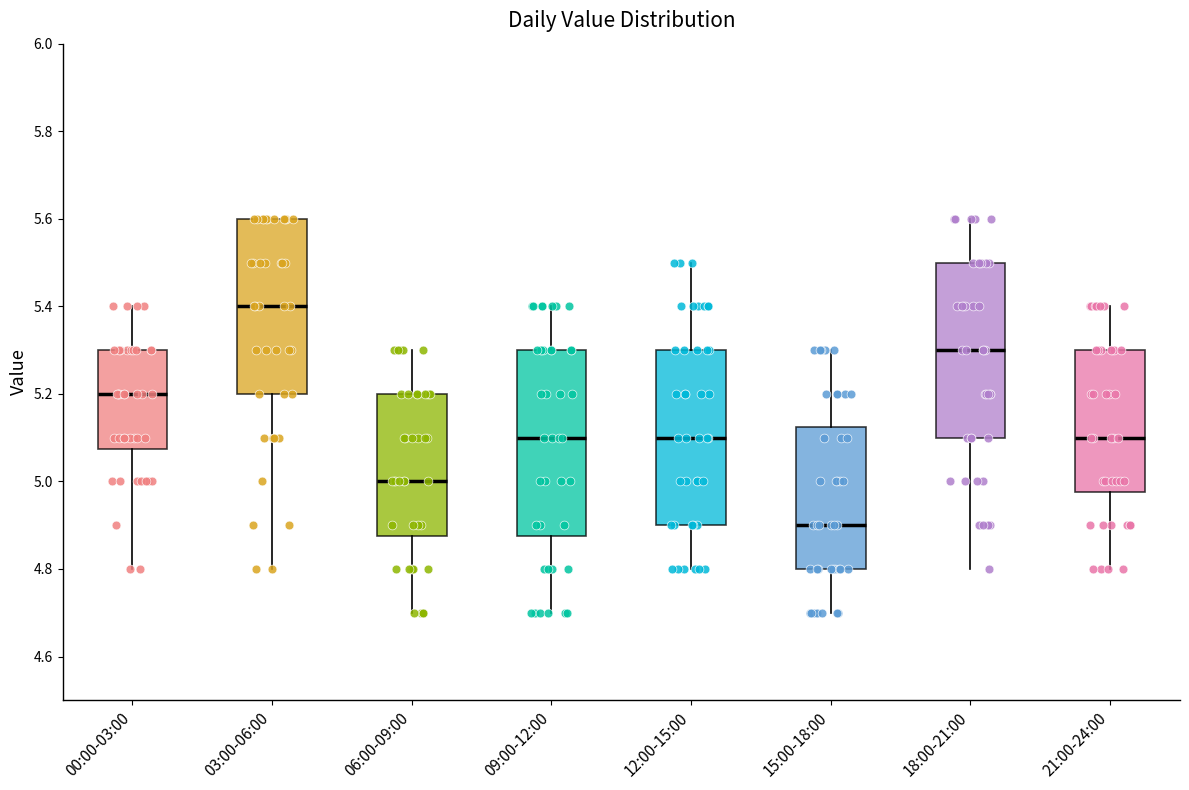

Reading left to right, transcribe this box plot: for each box, give where its median line is, the range the box spans, and where its two whiskers end, as read against the y-axis. The values are not printed on the chart, so give them approximately, as read against the axis.

00:00-03:00: median 5.20, box 5.08 to 5.30, whiskers 4.80 to 5.40
03:00-06:00: median 5.40, box 5.20 to 5.60, whiskers 4.80 to 5.60
06:00-09:00: median 5.00, box 4.88 to 5.20, whiskers 4.70 to 5.30
09:00-12:00: median 5.10, box 4.88 to 5.30, whiskers 4.70 to 5.40
12:00-15:00: median 5.10, box 4.90 to 5.30, whiskers 4.80 to 5.50
15:00-18:00: median 4.90, box 4.80 to 5.12, whiskers 4.70 to 5.30
18:00-21:00: median 5.30, box 5.10 to 5.50, whiskers 4.80 to 5.60
21:00-24:00: median 5.10, box 4.98 to 5.30, whiskers 4.80 to 5.40